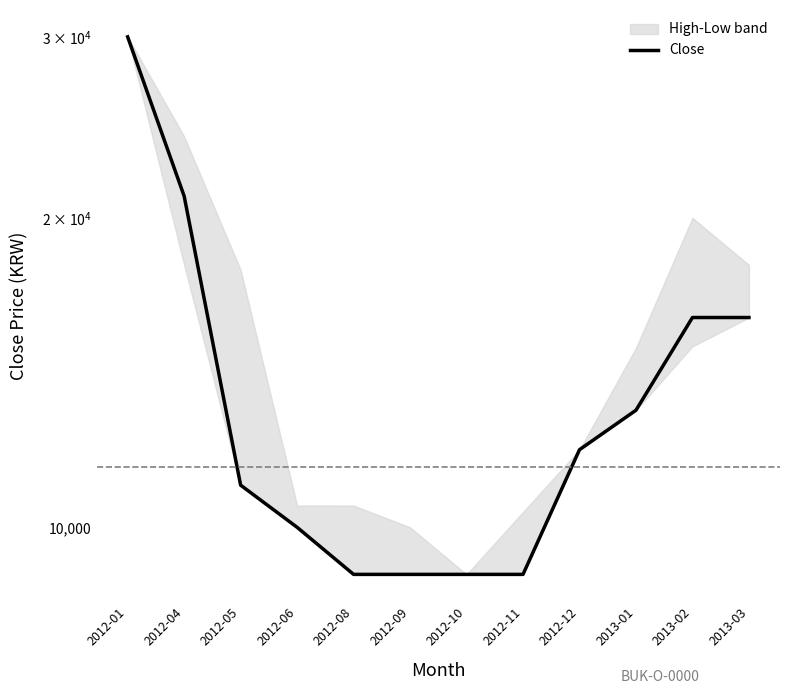

What is the change in value from 2012-12 to 2013-03?

+4100